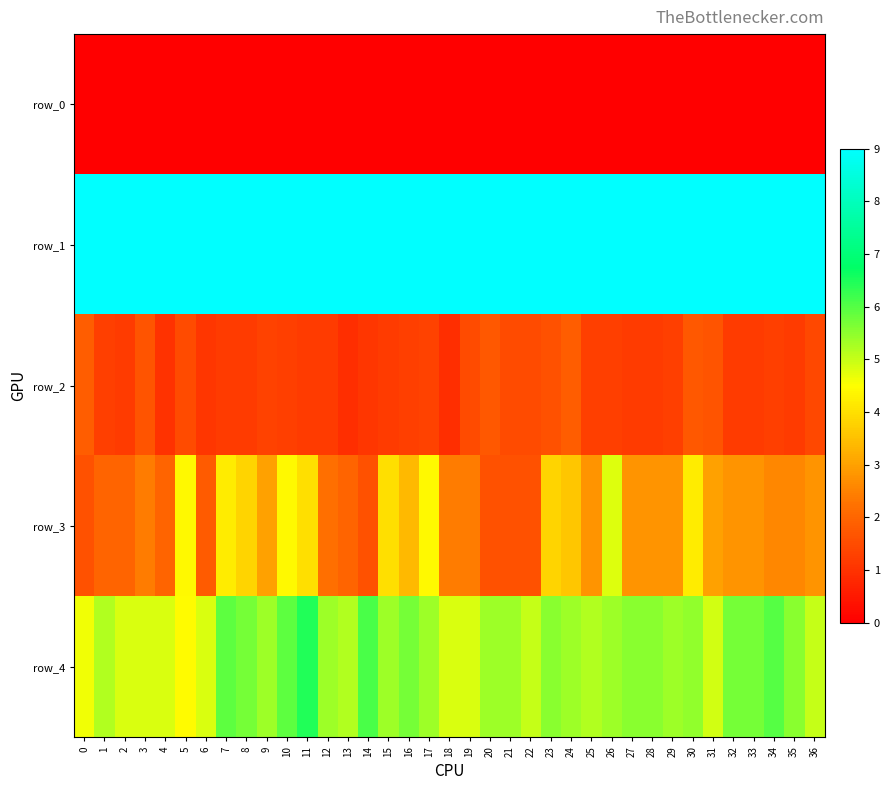

Which series has the largest total across all categories?

row_1